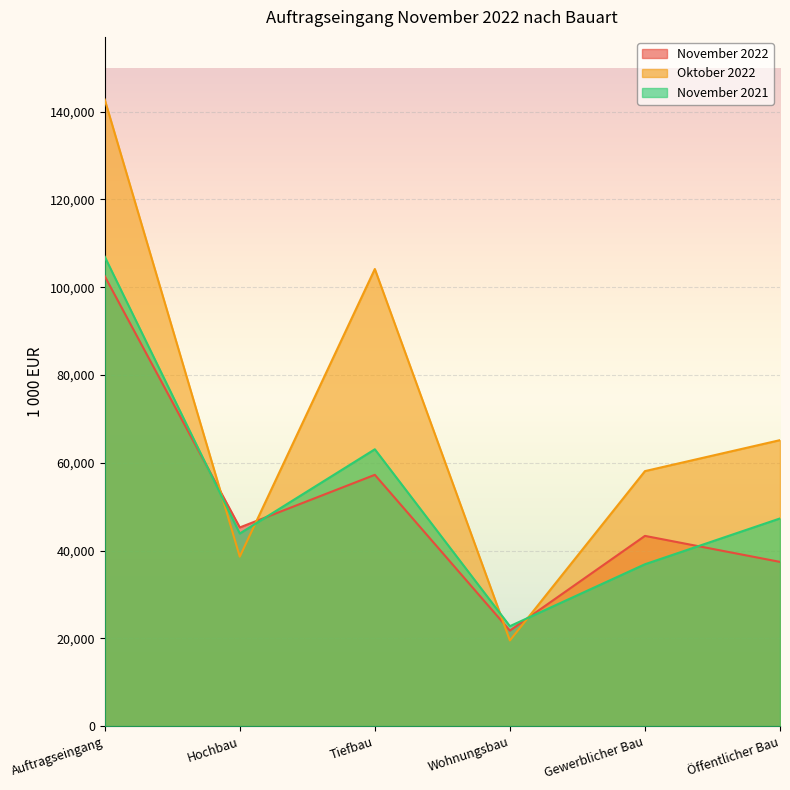

What is the greatest value displayed?

142744